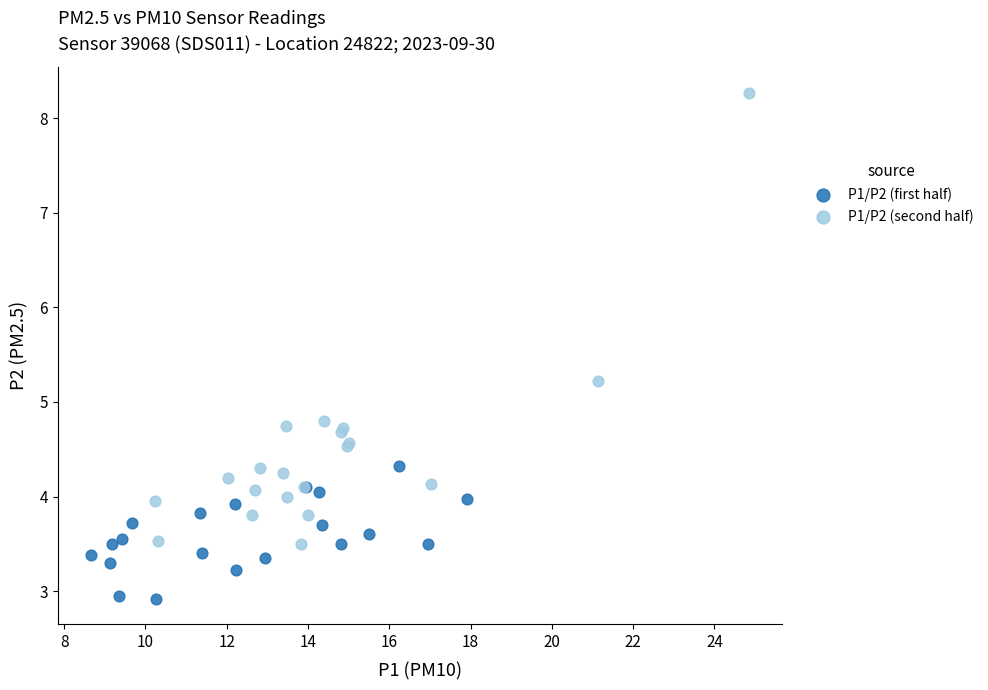

Which series contains the lowest Y value?

P1/P2 (first half)